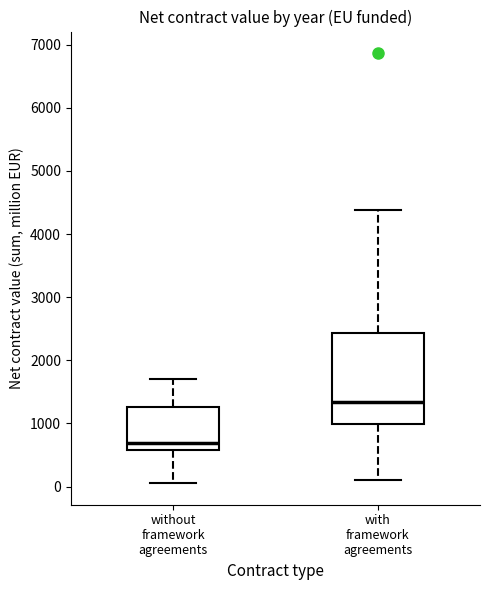

Reading left to right, read every box against the y-axis: the position of its median line, the range the box covers, and the ends of its whiskers. The values are not printed on the chart, so give them approximately, as read against the axis.

without framework agreements: median 700, box 600 to 1300, whiskers 100 to 1700
with framework agreements: median 1300, box 1000 to 2400, whiskers 100 to 4400